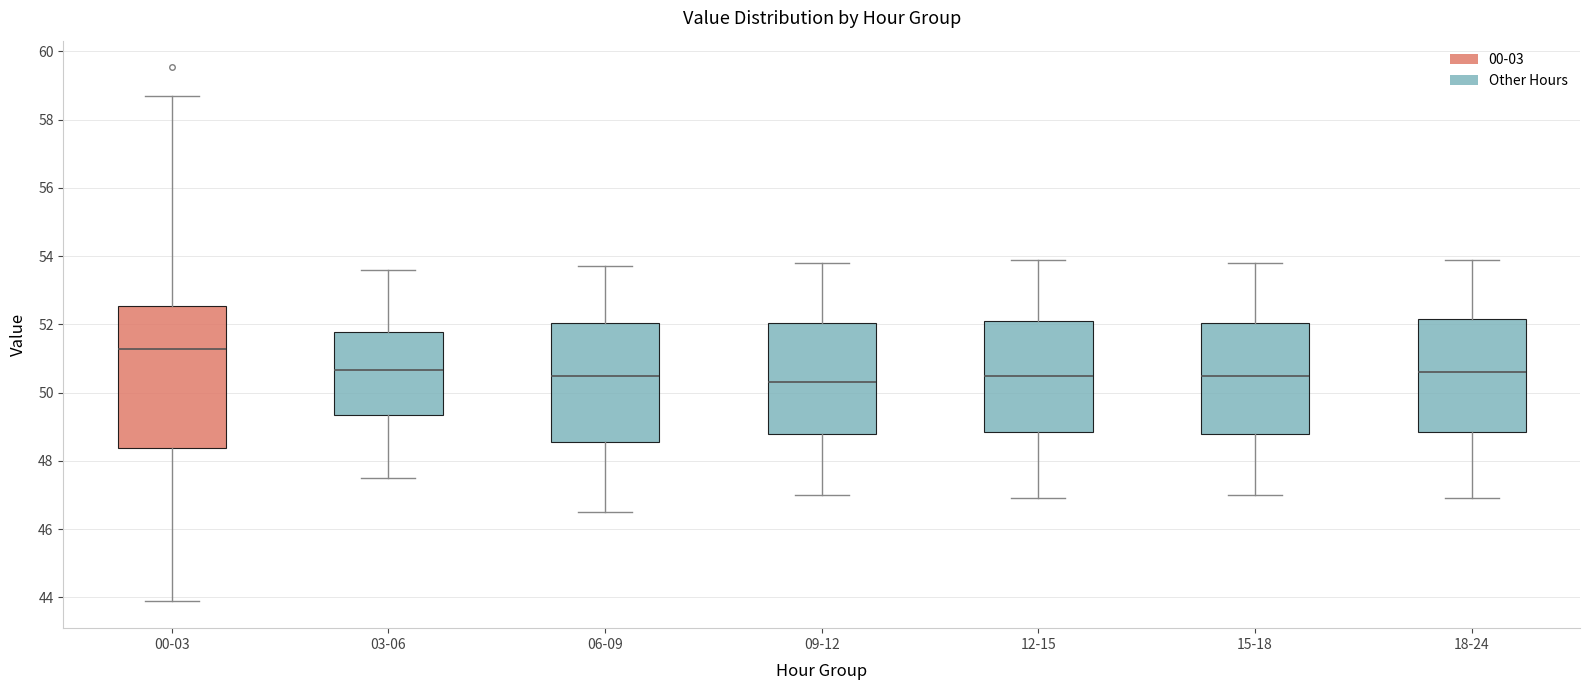

Where does the lower whisker of the box for 18-24 end on the y-axis? The values are not printed on the chart, so give them approximately, as read against the axis.

47.0